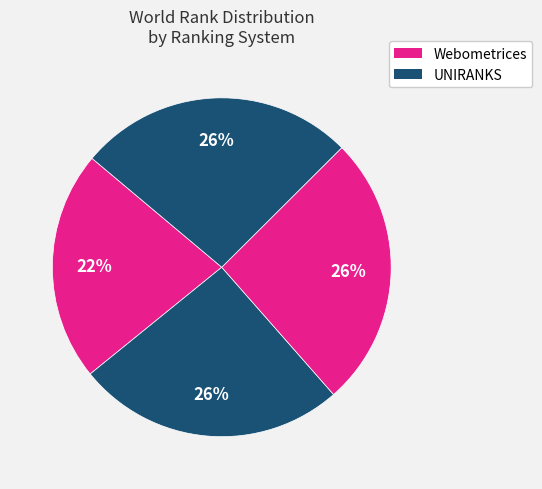

Which category has the smallest portion of the pie?

Webometrices 2022